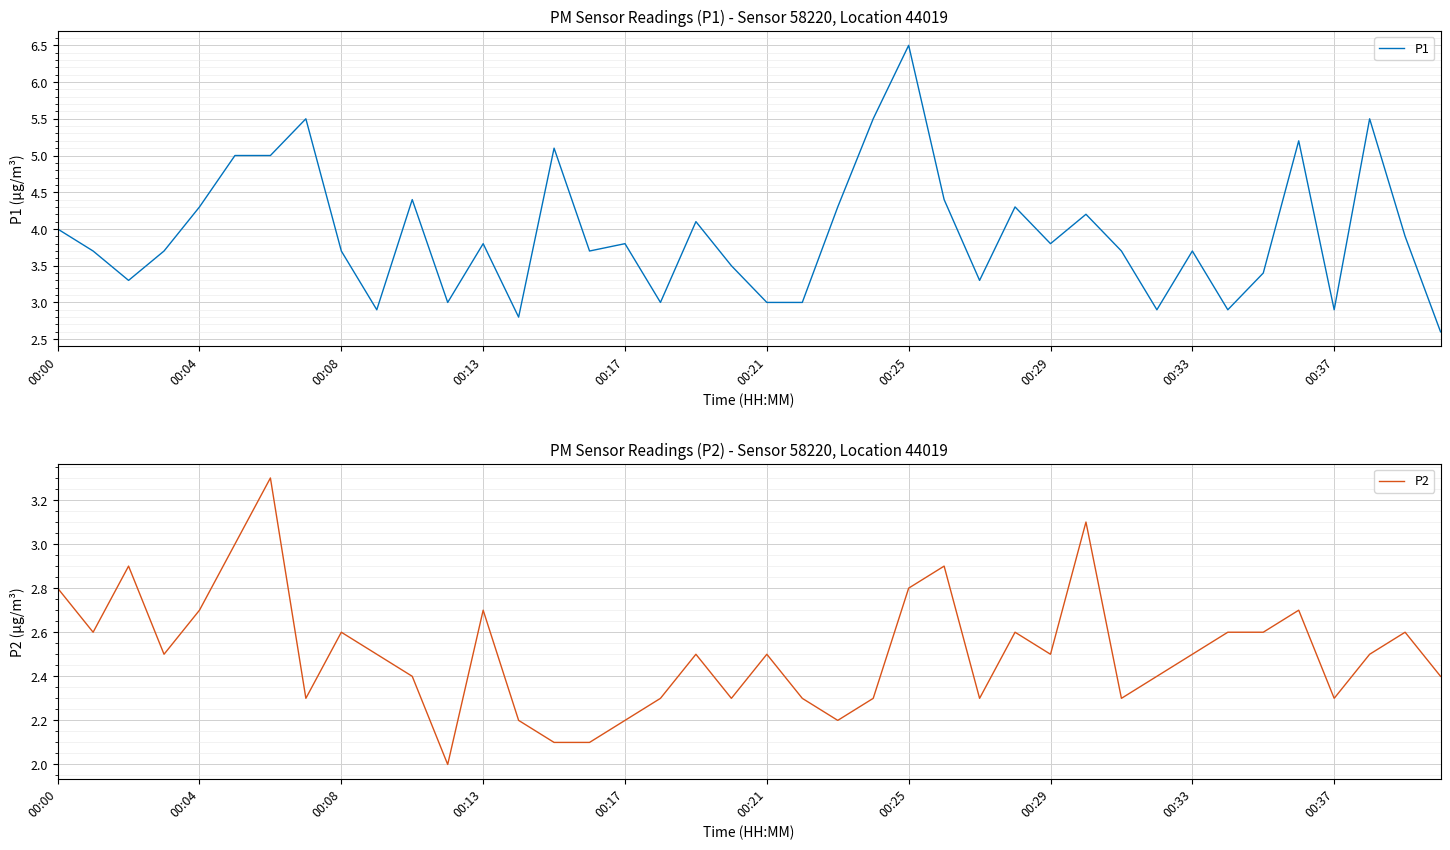

List the series in order of their overall mean, lowest first.

P2, P1